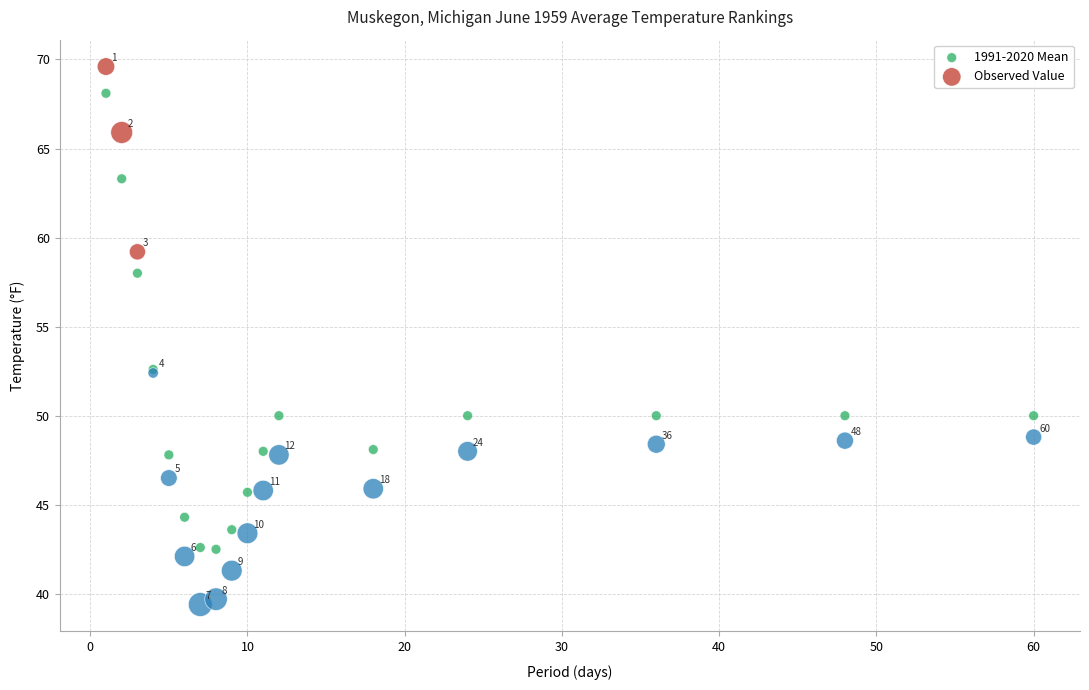

Which series reaches the minimum Y coordinate?

Observed Value